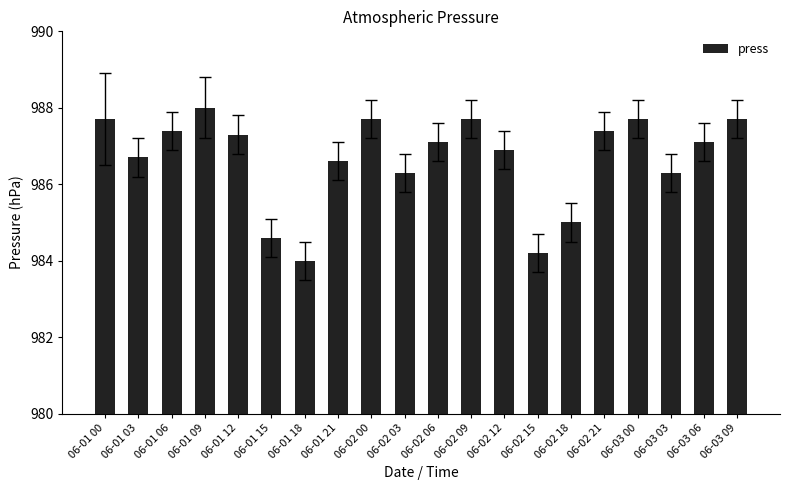

What is the ratio of the value at 06-02 06 to the value at 06-03 00?

1.0